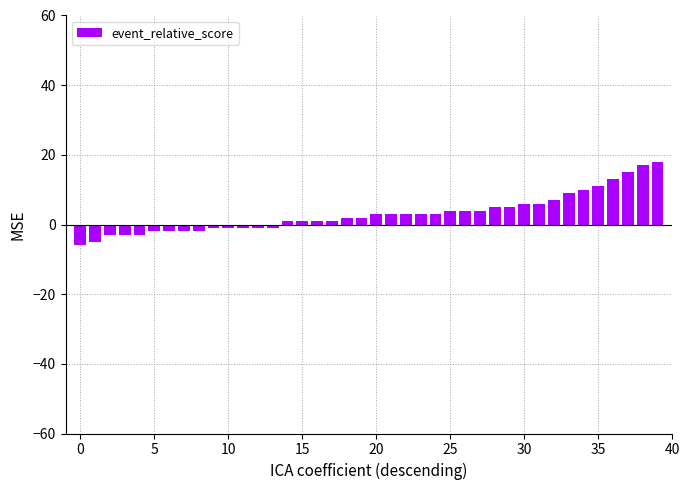

What is the maximum value shown in the chart?

18